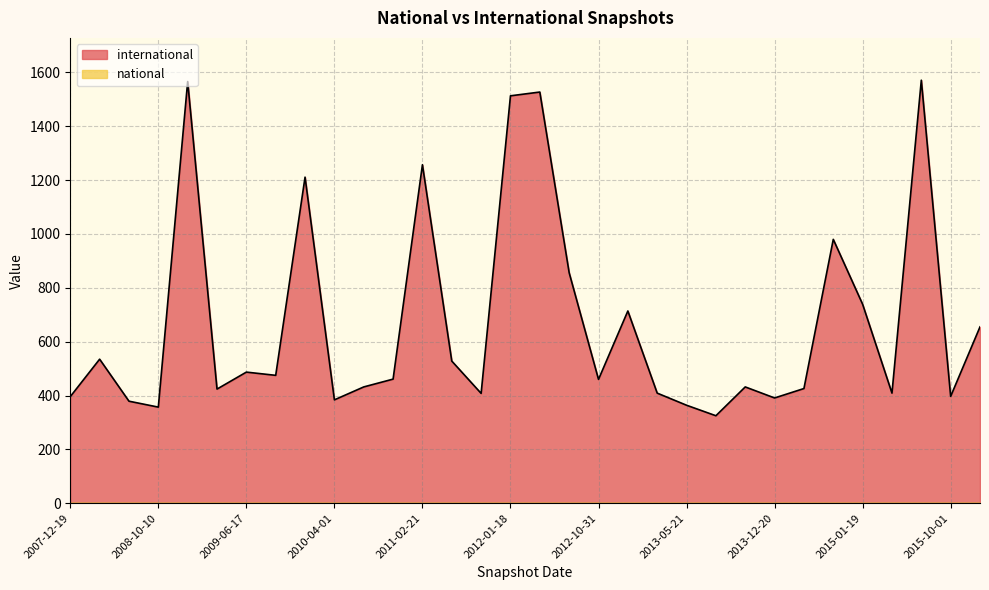

At which label is the value closest to 948?

2014-09-08